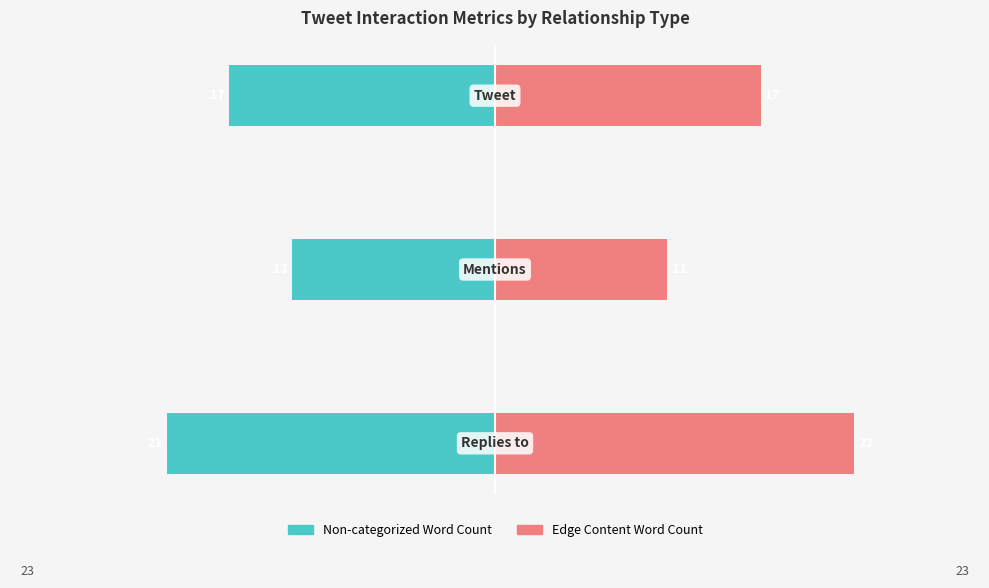

Are the bars grouped side by side (vs. stacked)?

Yes